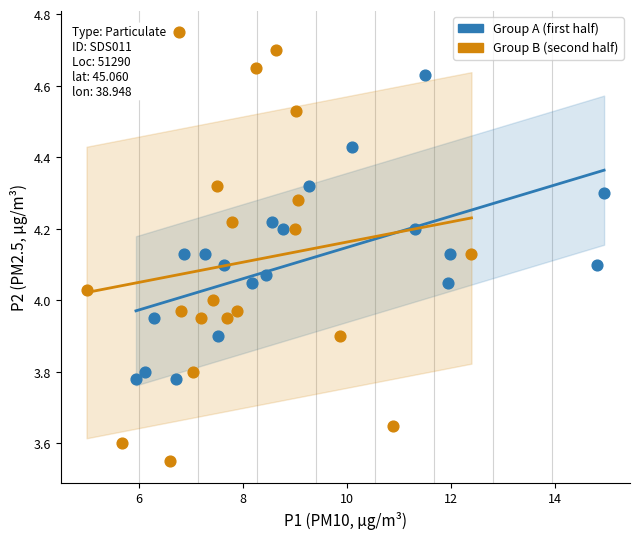

Which series contains the lowest Y value?

Group B (second half)